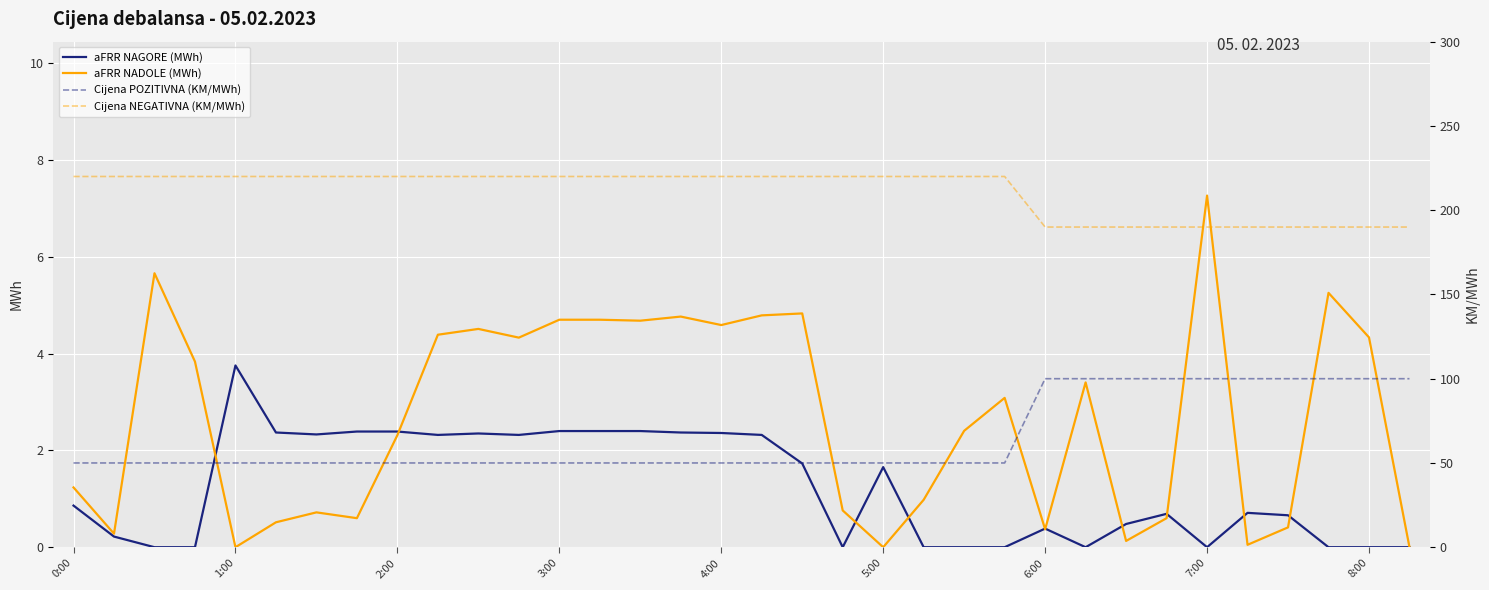

Where is aFRR NADOLE (MWh) nearest to the value 3?

23